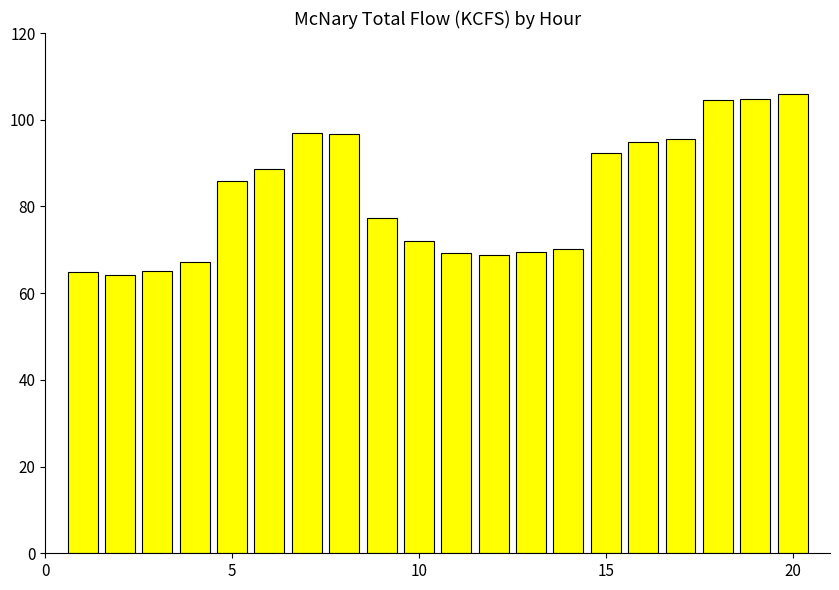

What is the maximum value shown in the chart?

106.0